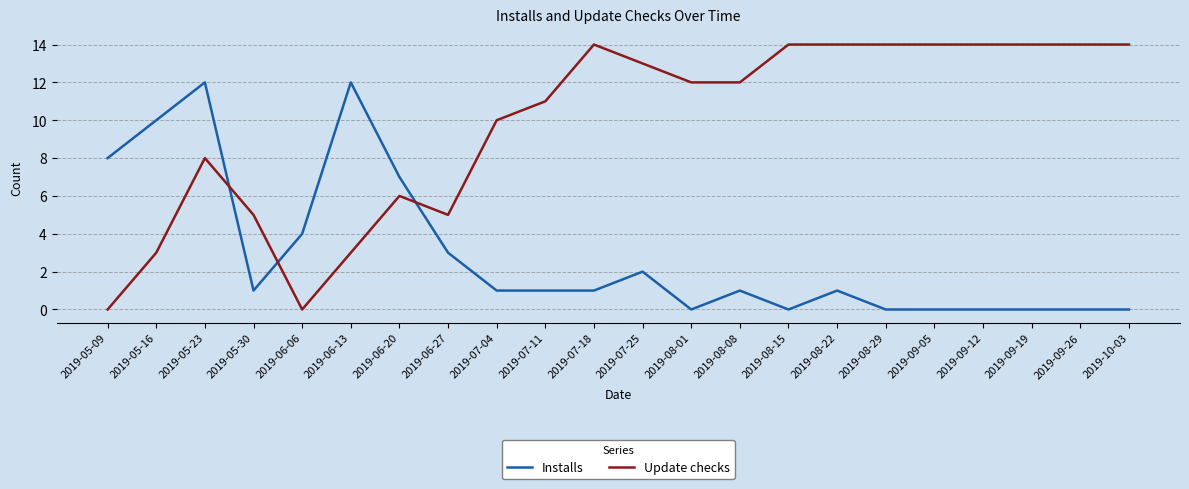

Is this an area chart (filled region under the line)?

No